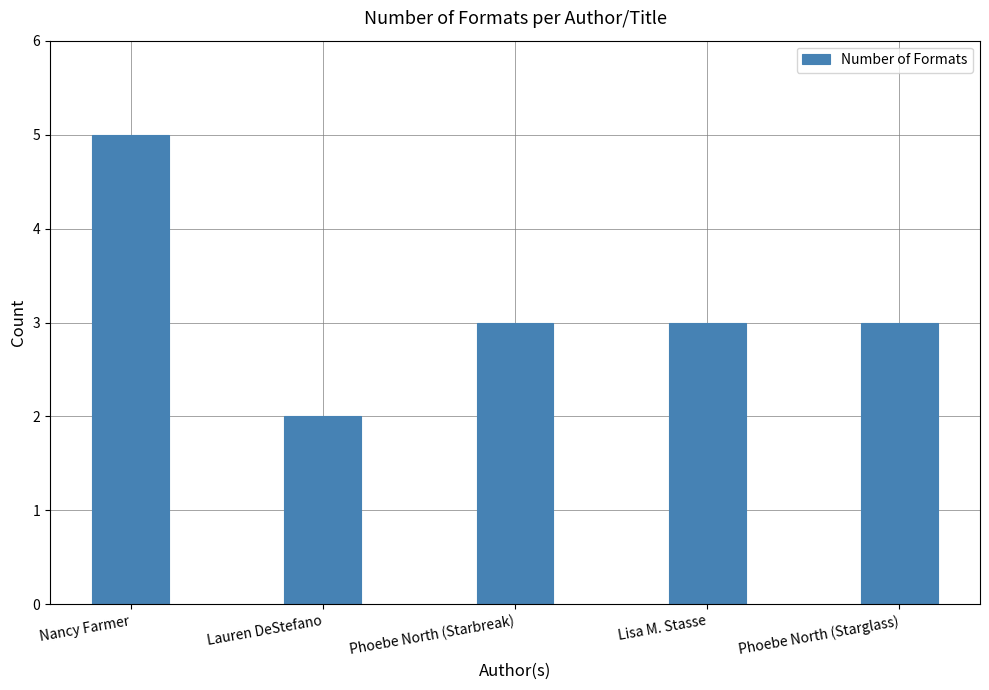

Approximately how many times larger is the value at Lauren DeStefano compared to Phoebe North (Starbreak)?

0.7